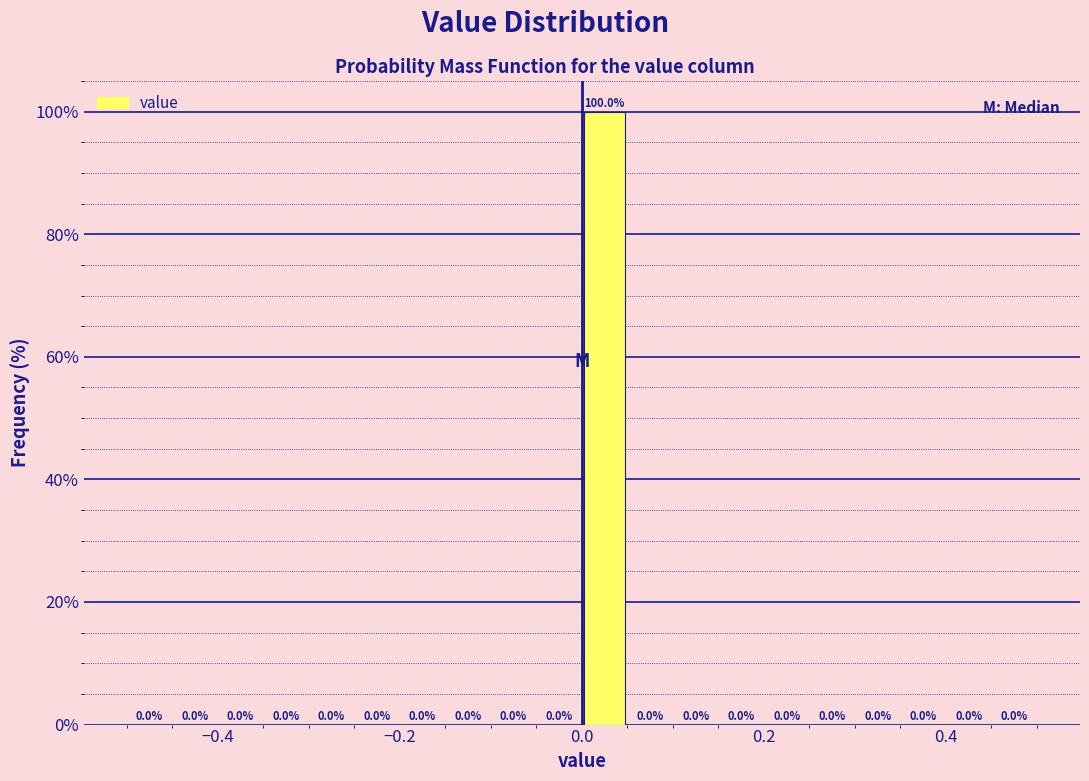

Read against the x-axis, roughly where is the centre of the tallest bar?

0.02